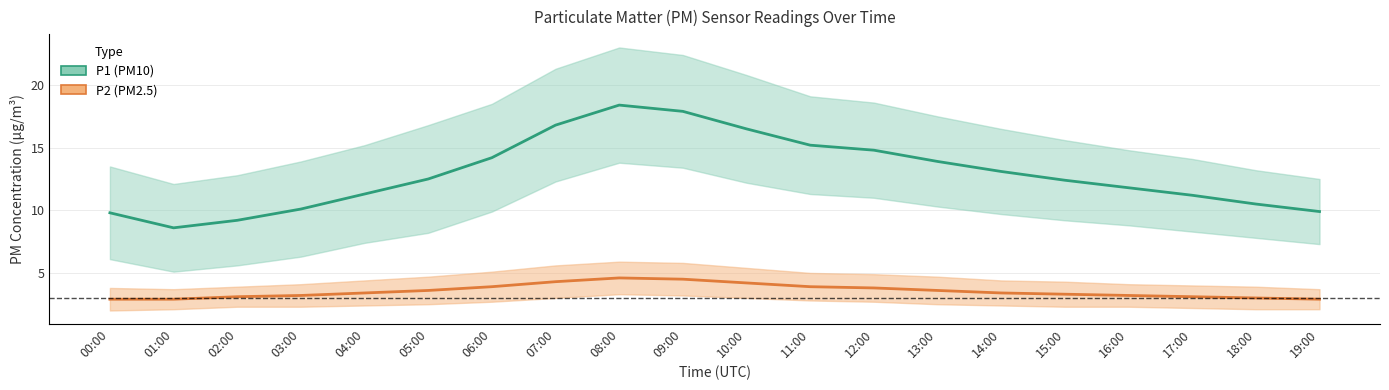

Is it true that P2 equals 1.3 at 15:00?

False